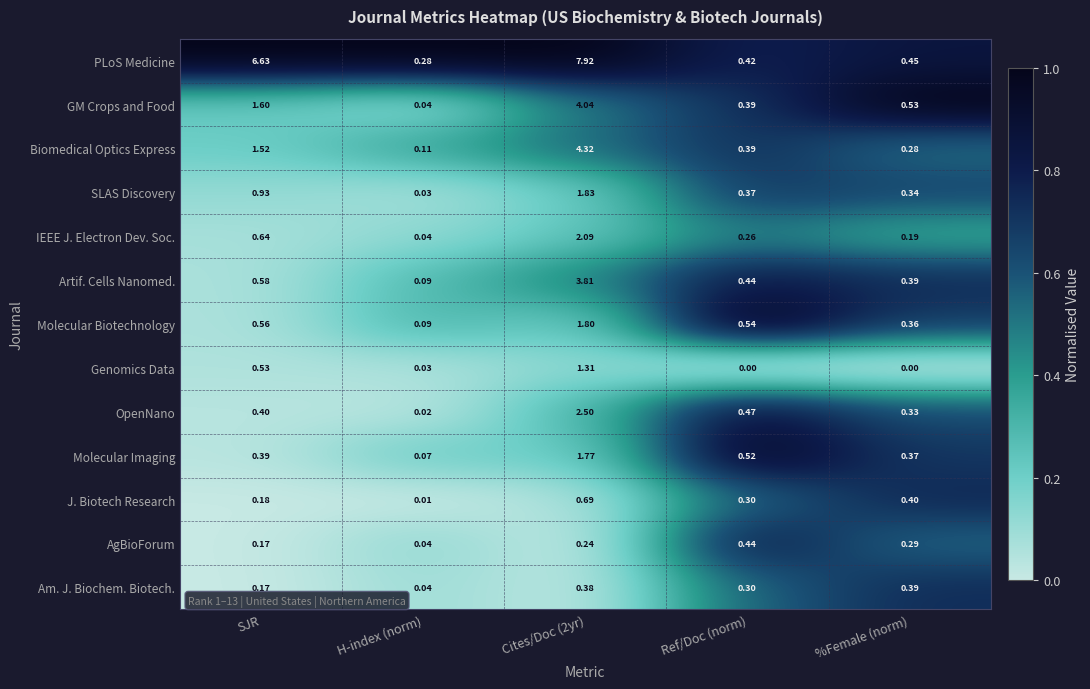

Between SJR and Ref/Doc (norm), which series saw the biggest shift?

PLoS Medicine